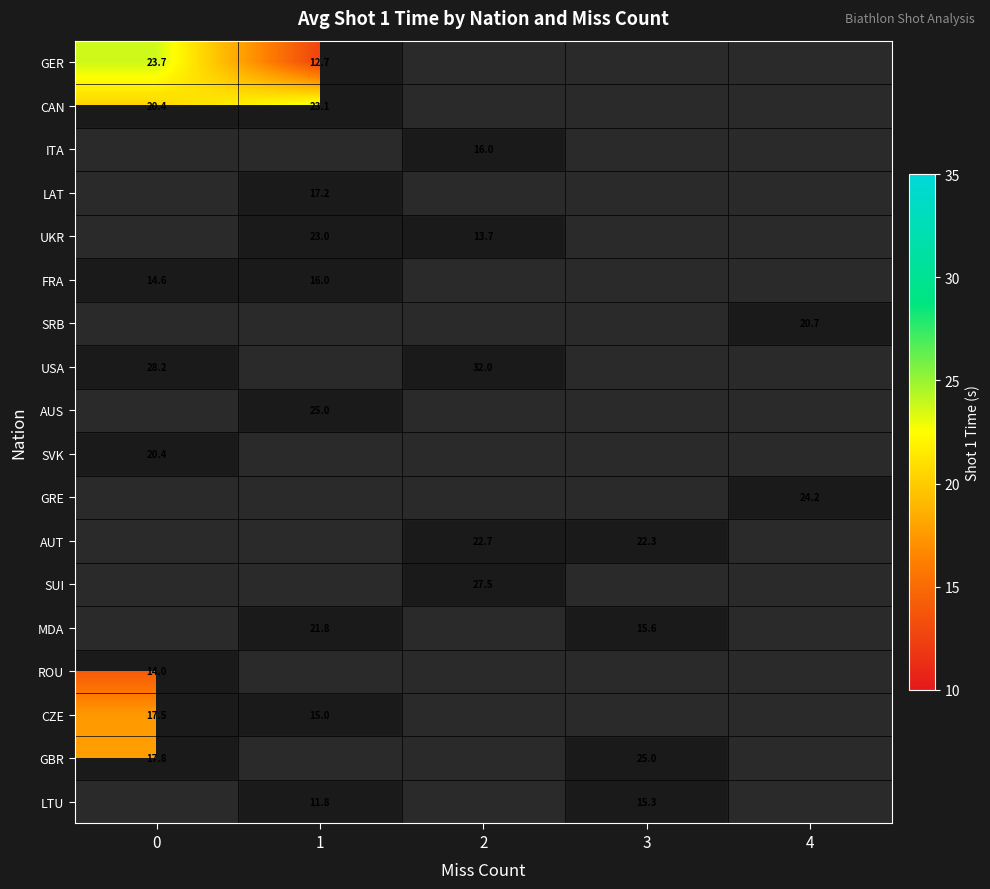

Is it true that GBR equals 9.1 at 0?

False